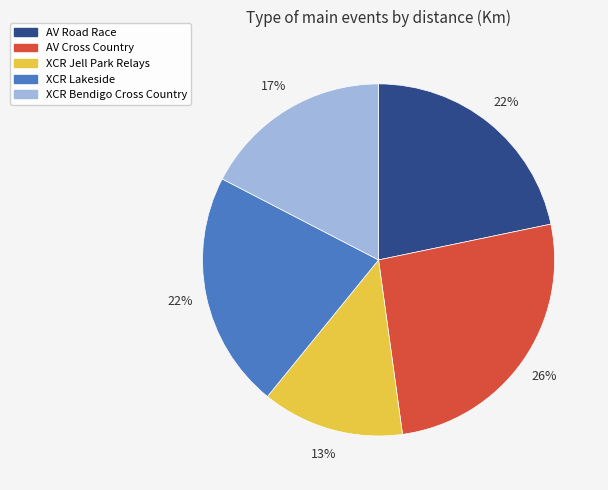

The XCR Lakeside slice represents 15% of the pie. True or false?

False